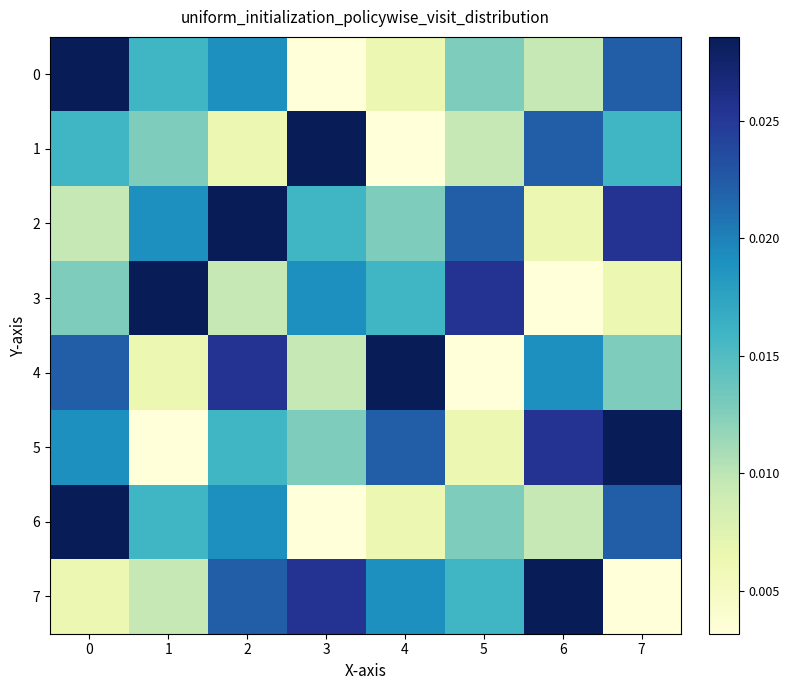

How many distinct data groups are displayed?

8